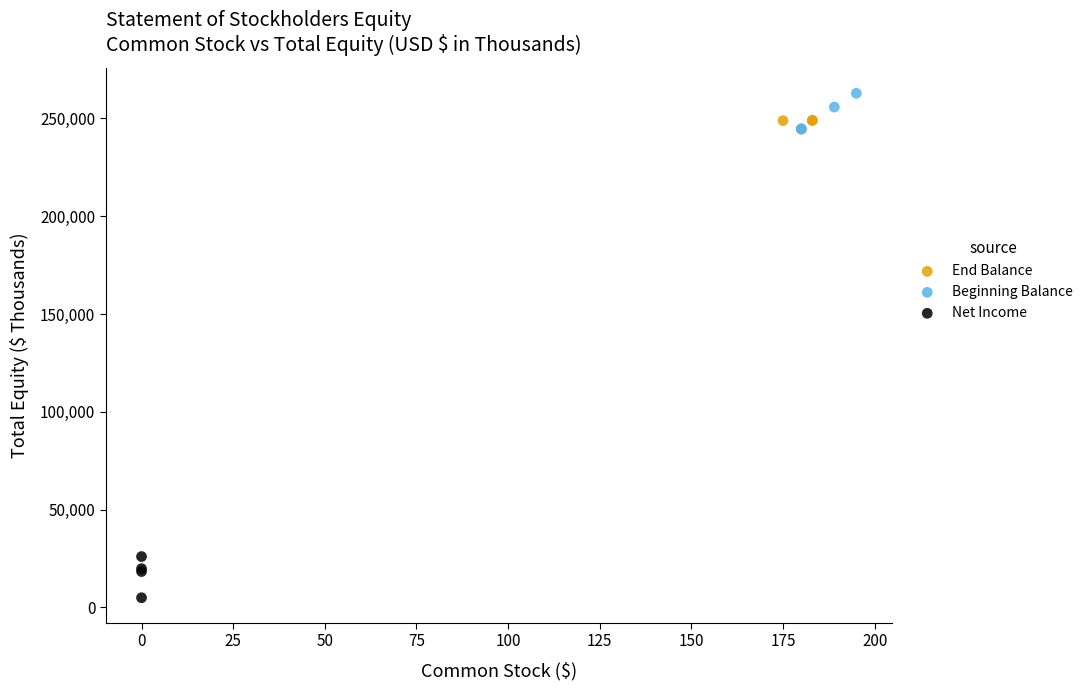

Which series contains the highest Y value?

Beginning Balance